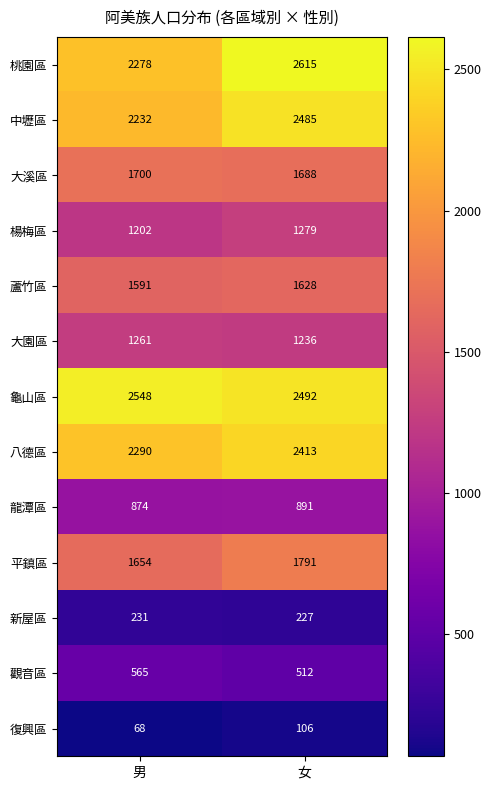

Reading left to right, transcribe all the data shown in this chart.

桃園區: 2278	2615
中壢區: 2232	2485
大溪區: 1700	1688
楊梅區: 1202	1279
蘆竹區: 1591	1628
大園區: 1261	1236
龜山區: 2548	2492
八德區: 2290	2413
龍潭區: 874	891
平鎮區: 1654	1791
新屋區: 231	227
觀音區: 565	512
復興區: 68	106